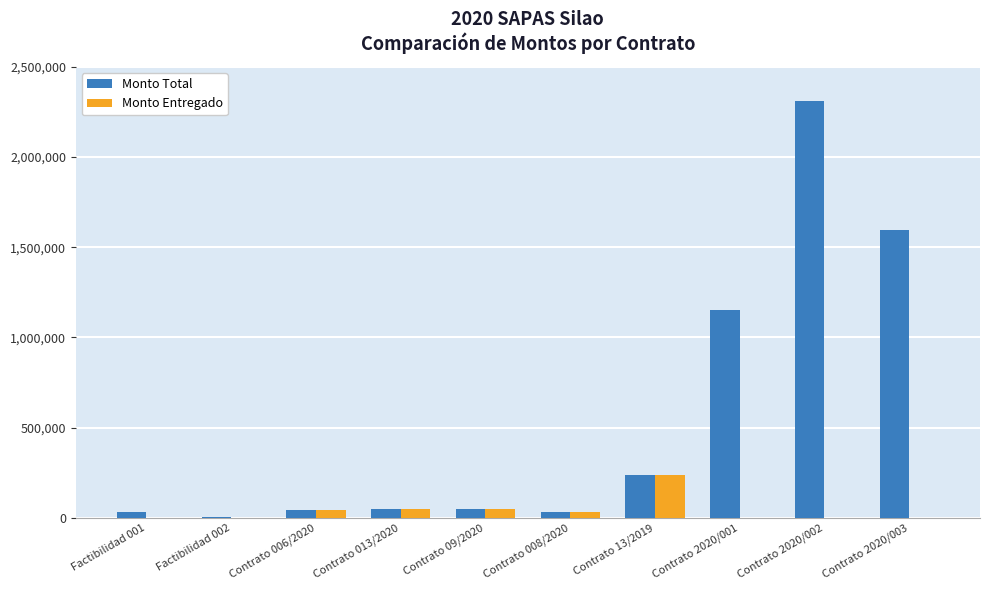

Which series has the largest total across all categories?

Monto Total